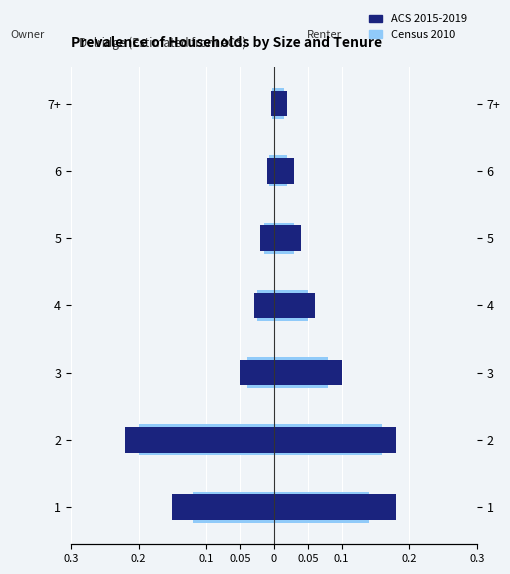

How many Renter ACS 2015-2019 values are between 0 and 1?

7